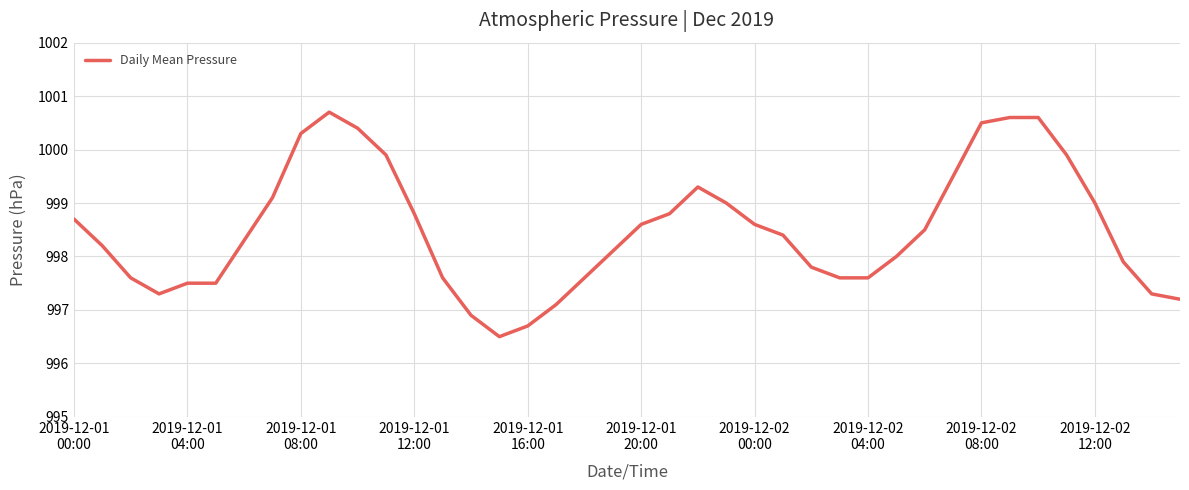

Does the chart display data point markers on the line(s)?

No